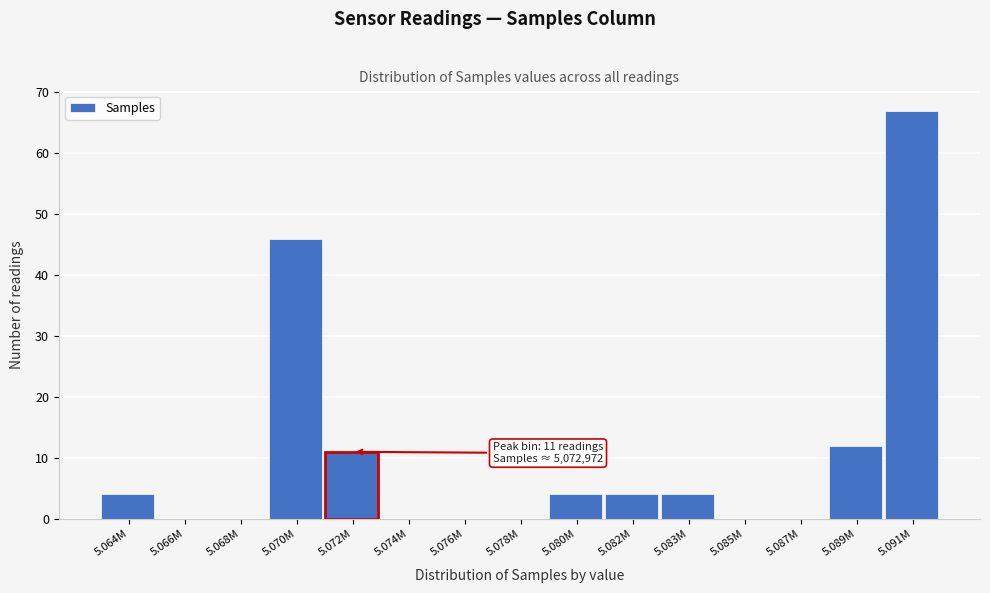

Reading left to right, transcribe all the data shown in this chart.

5.064M=4	5.066M=0	5.068M=0	5.070M=46	5.072M=11	5.074M=0	5.076M=0	5.078M=0	5.080M=4	5.082M=4	5.083M=4	5.085M=0	5.087M=0	5.089M=12	5.091M=67